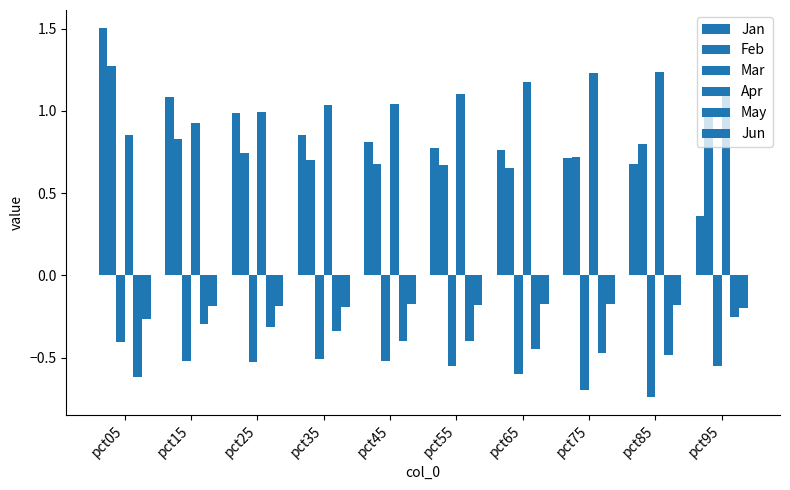

Read the Jun value at pct35.

-0.2